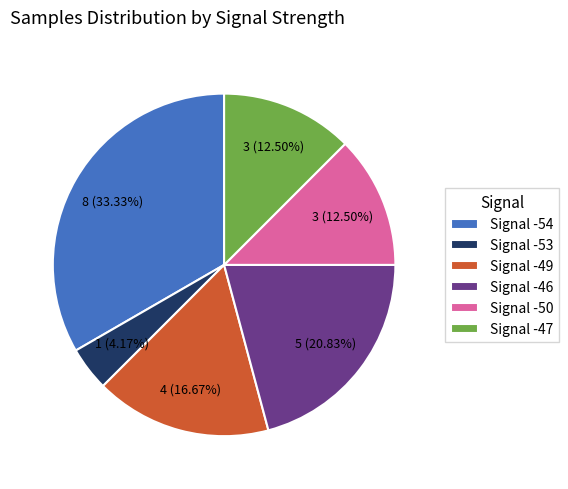

Does Signal -54 account for over 50% of the chart?

No